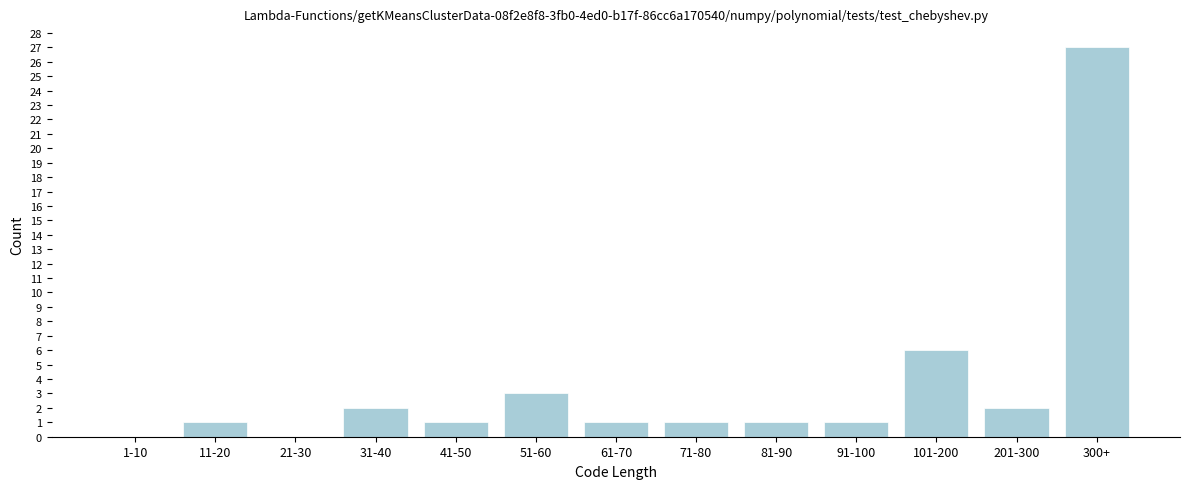

Reading left to right, what are all the values shown in this chart?

1-10=0	11-20=1	21-30=0	31-40=2	41-50=1	51-60=3	61-70=1	71-80=1	81-90=1	91-100=1	101-200=6	201-300=2	300+=27